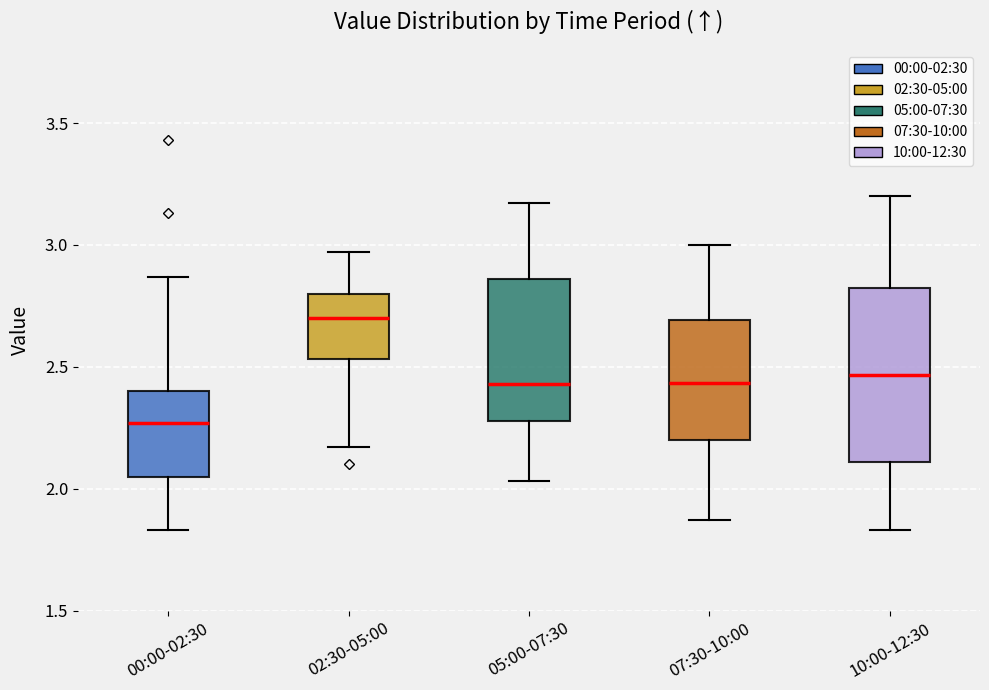

Reading left to right, transcribe this box plot: for each box, give where its median line is, the range the box spans, and where its two whiskers end, as read against the y-axis. The values are not printed on the chart, so give them approximately, as read against the axis.

00:00-02:30: median 2.25, box 2.05 to 2.40, whiskers 1.85 to 2.85
02:30-05:00: median 2.70, box 2.55 to 2.80, whiskers 2.15 to 2.95
05:00-07:30: median 2.45, box 2.30 to 2.85, whiskers 2.05 to 3.15
07:30-10:00: median 2.45, box 2.20 to 2.70, whiskers 1.85 to 3.00
10:00-12:30: median 2.45, box 2.10 to 2.80, whiskers 1.85 to 3.20